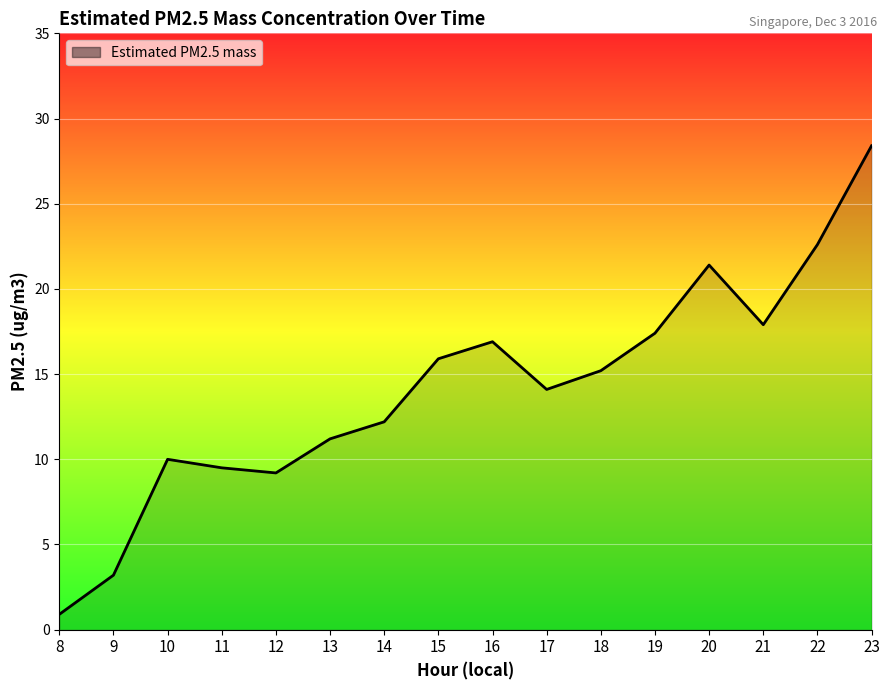

What is the difference between the values at 15 and 12?

6.7